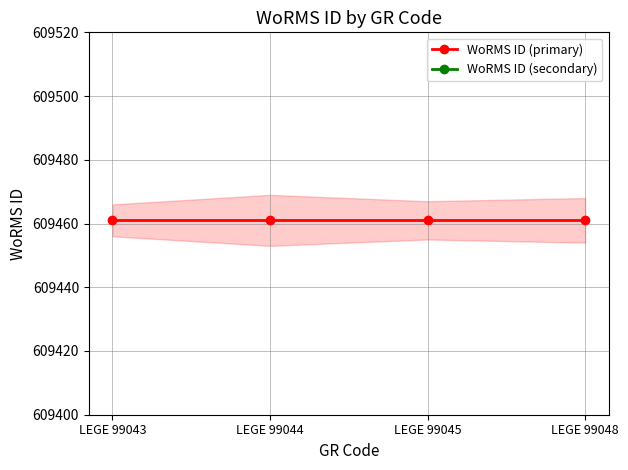

Reading right to left, list all the values displayed in this chart.

WoRMS ID (primary): 609461.0	609461.0	609461.0	609461.0
WoRMS ID (secondary): 609156.3	609156.3	609156.3	609156.3